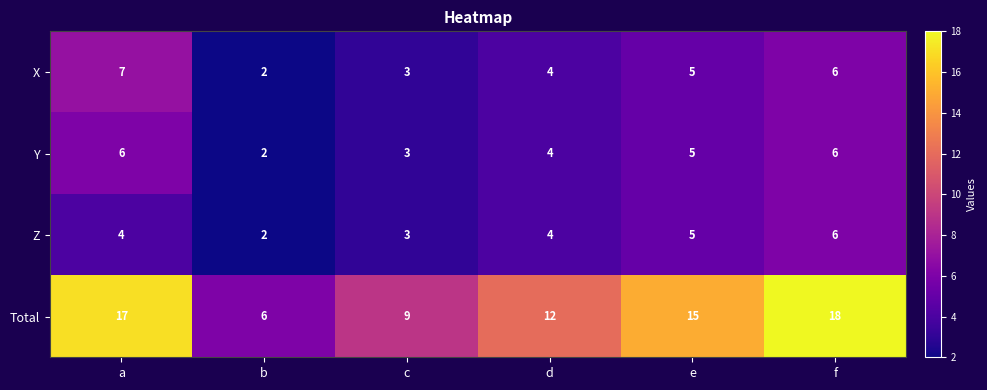

At which category is the sum across all series the highest?

f